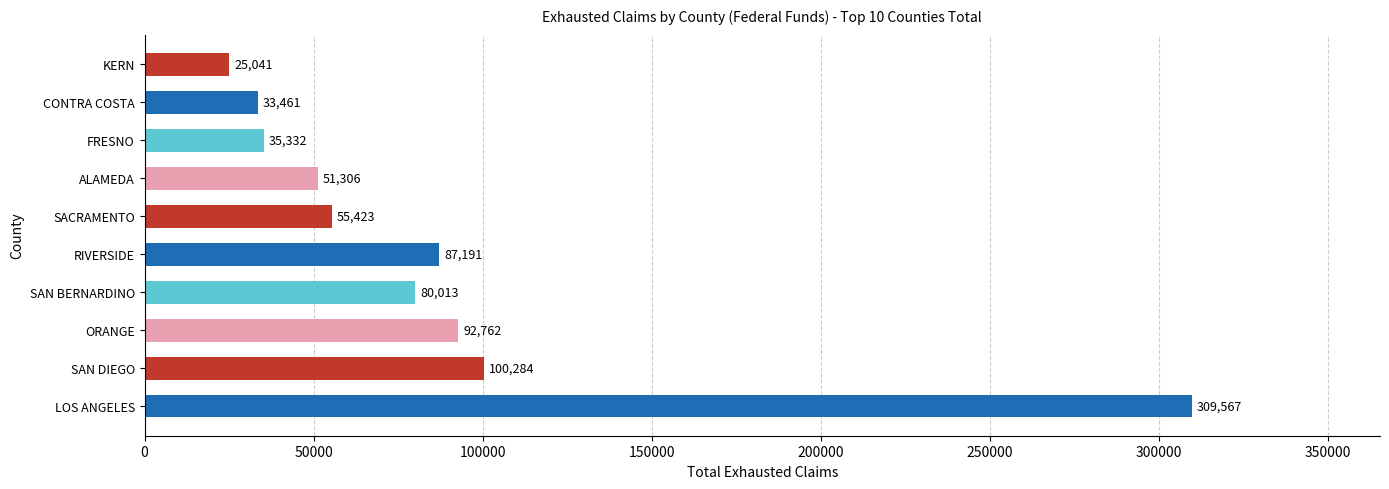

How many bars are there in total?

10